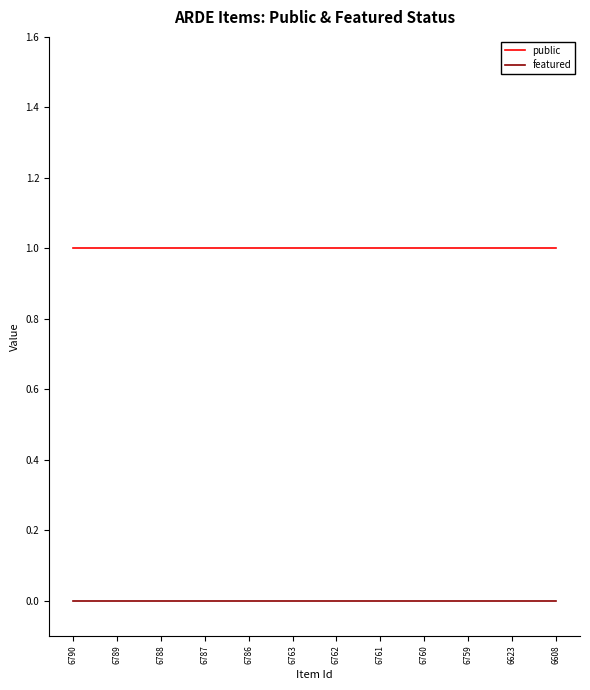

How many lines are shown in the chart?

2